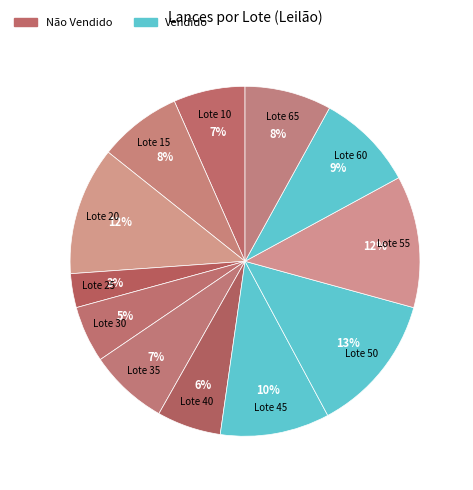

Which category has the biggest portion of the pie?

Lote 50